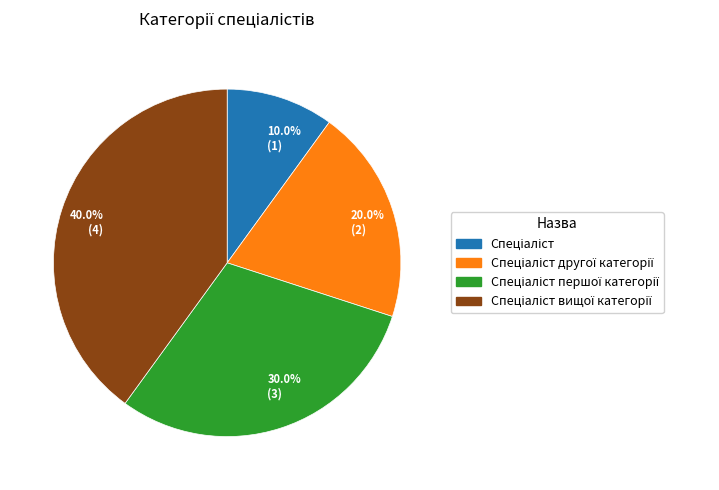

Approximately how many times larger is the value at 20.0% (2) compared to 30.0% (3)?

0.7